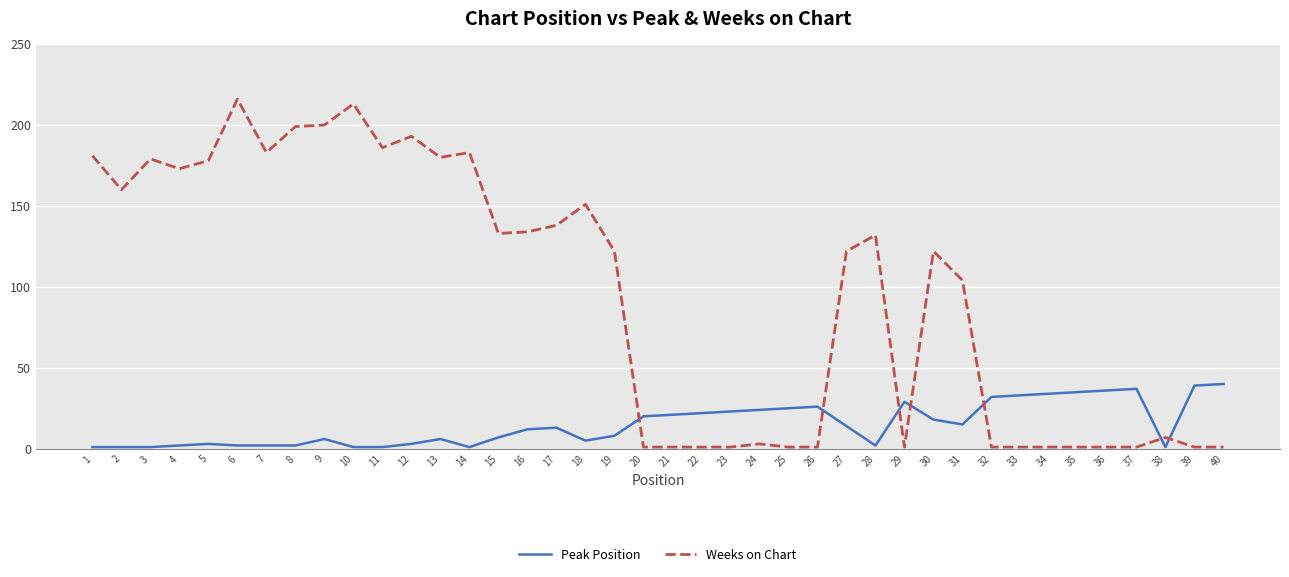

At 6, list the series in order from largest to smallest.

Weeks on Chart, Peak Position